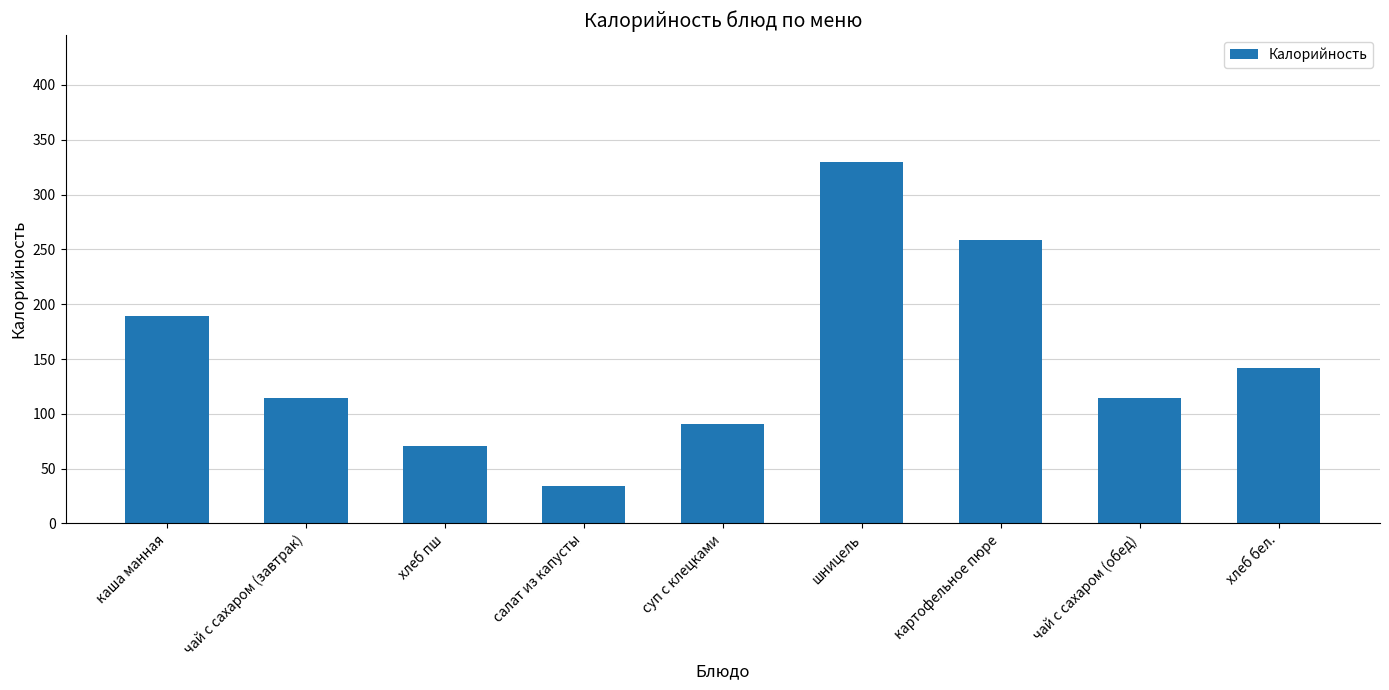

What is the average value?

149